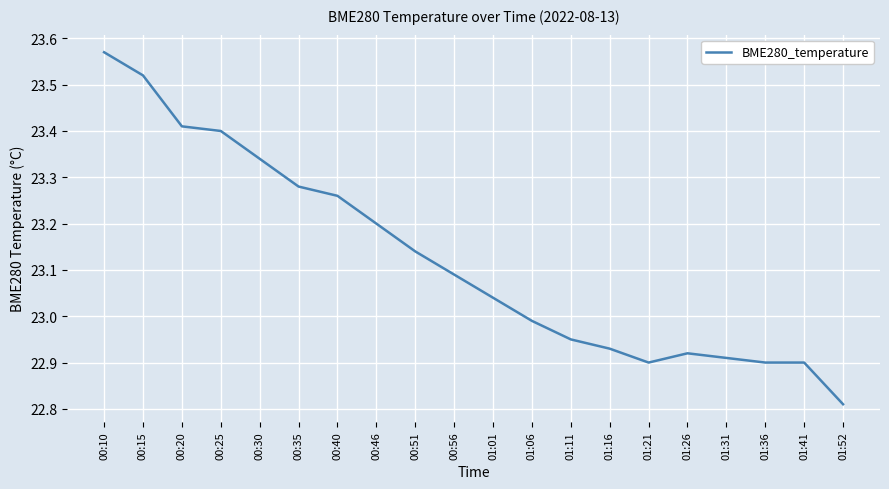

What is the difference between the maximum and minimum values?

0.8